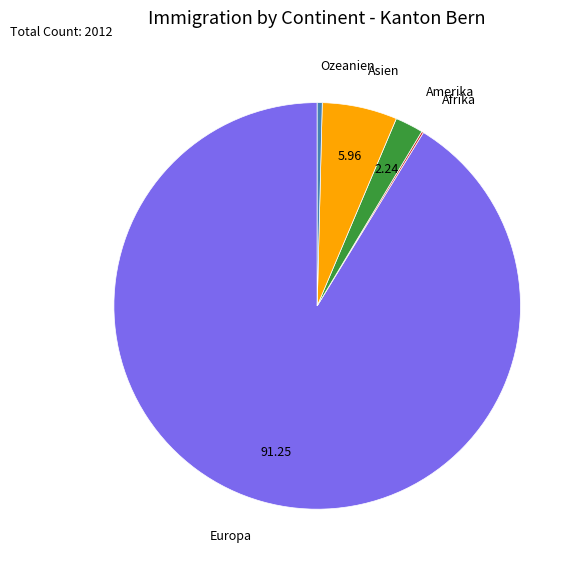

Which category has the biggest portion of the pie?

Europa